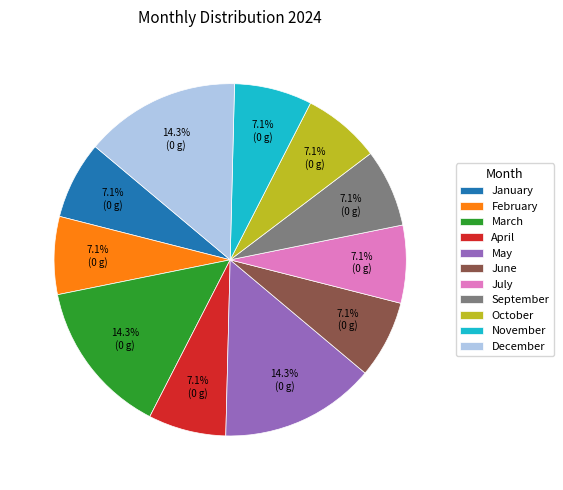

What portion of the pie excludes January?

92.9%